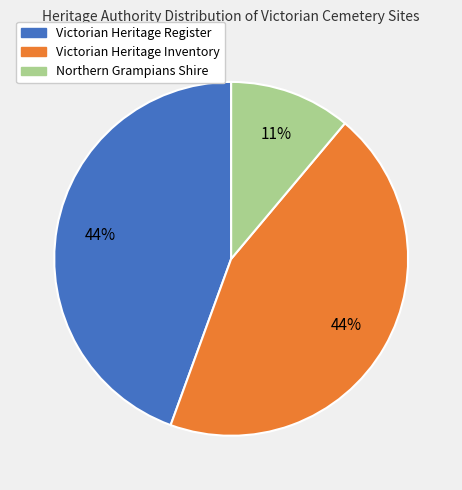

Is there any slice that represents more than half of the pie?

No